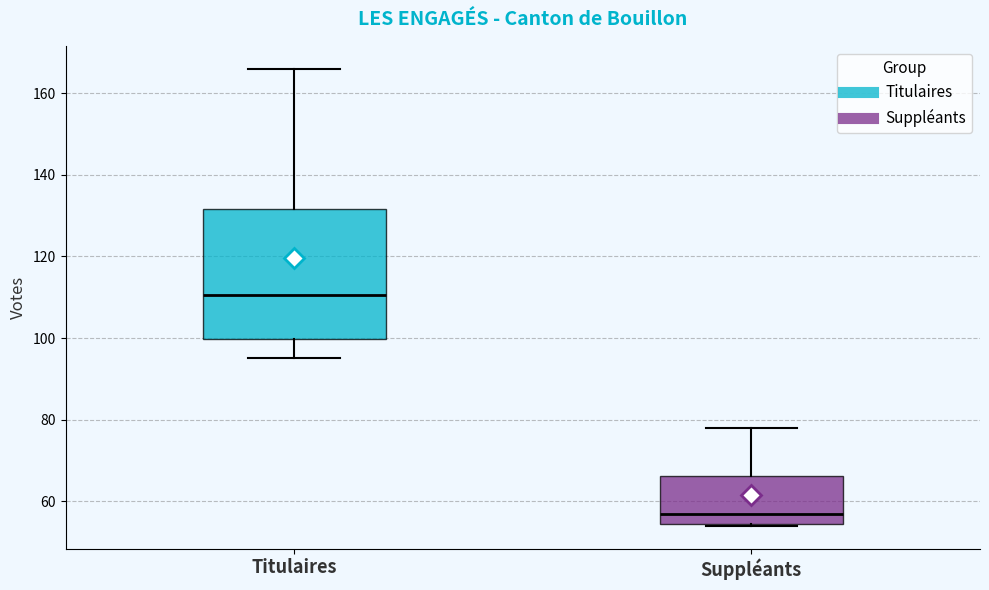

Which box's median line is the highest?

Titulaires